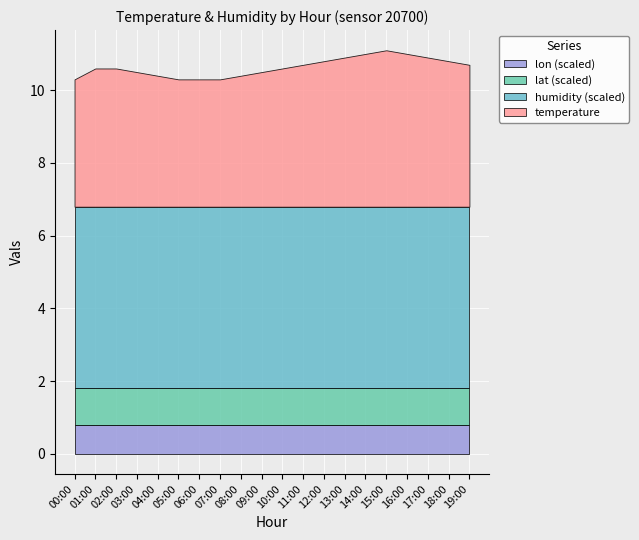

True or false: lon has a value of 2.1 at 19:00.

False